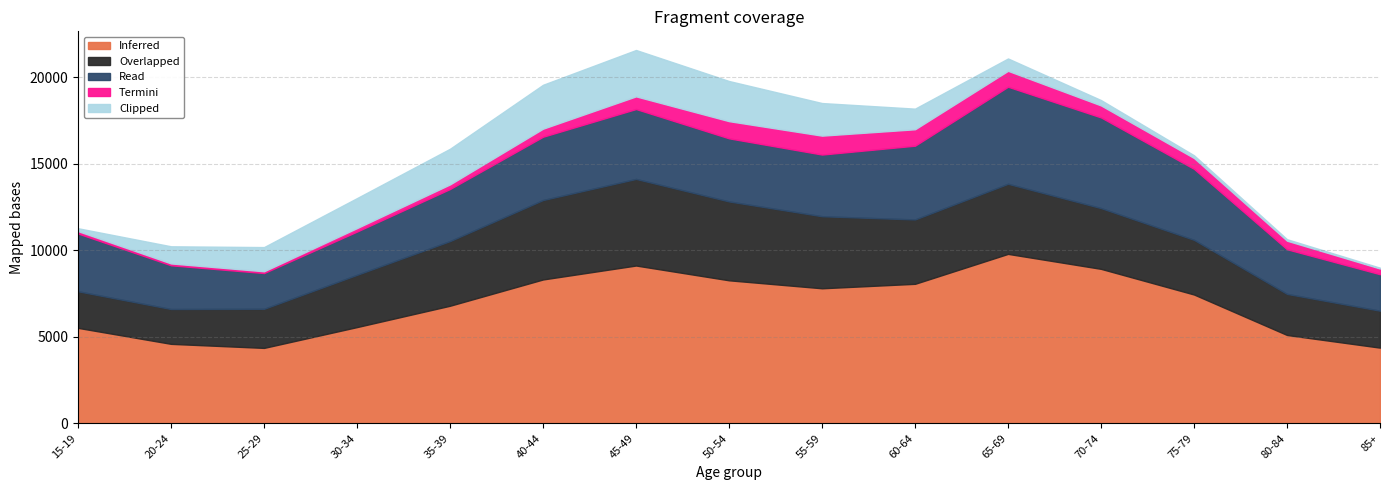

The Overlapped series shows 754 at 85+. True or false?

False